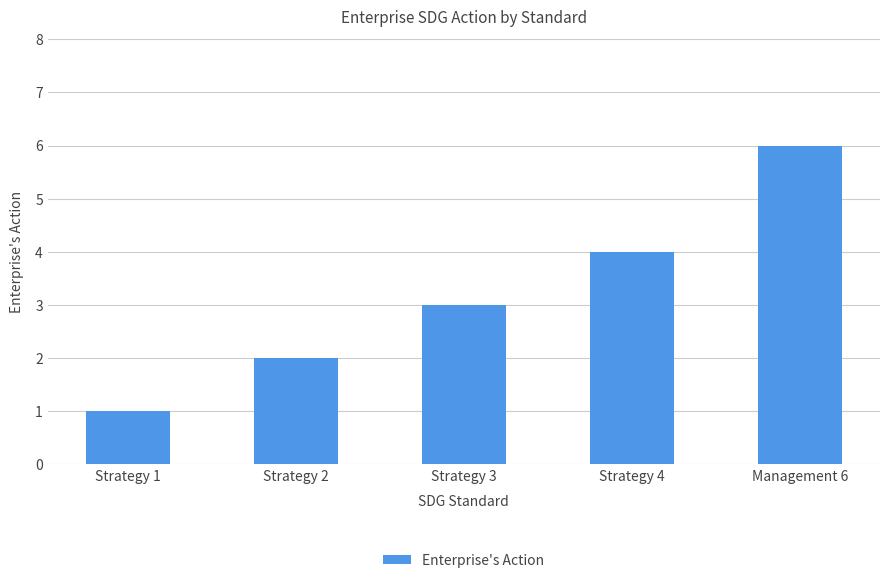

True or false: the data shows 4 at Strategy 4.

True